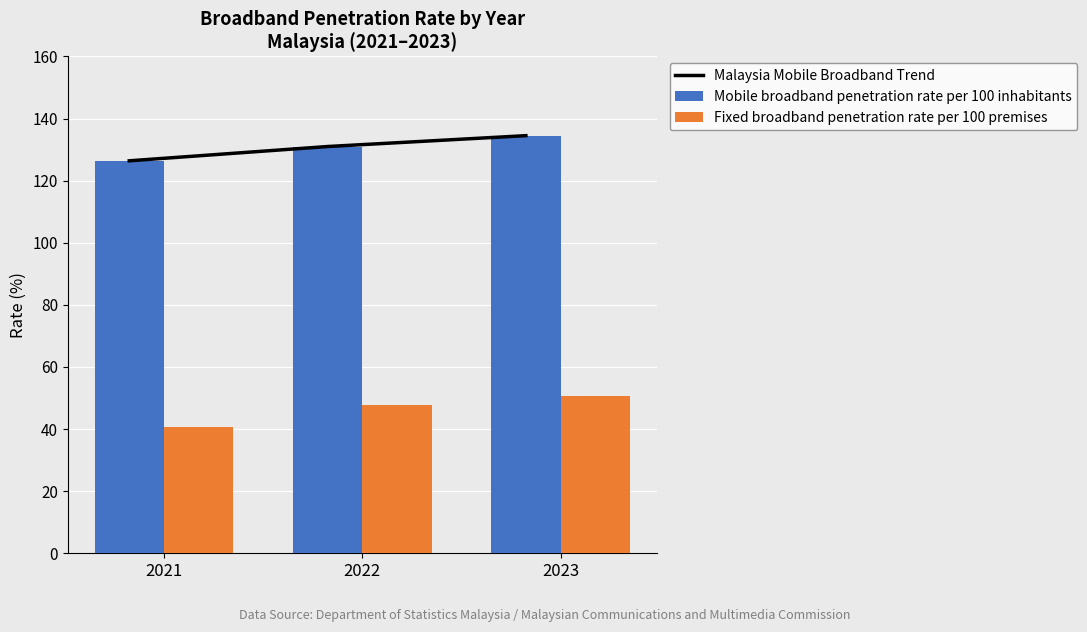

Rank the series at 2021 from highest to lowest value.

Malaysia Mobile Broadband Trend, Mobile broadband penetration rate per 100 inhabitants, Fixed broadband penetration rate per 100 premises